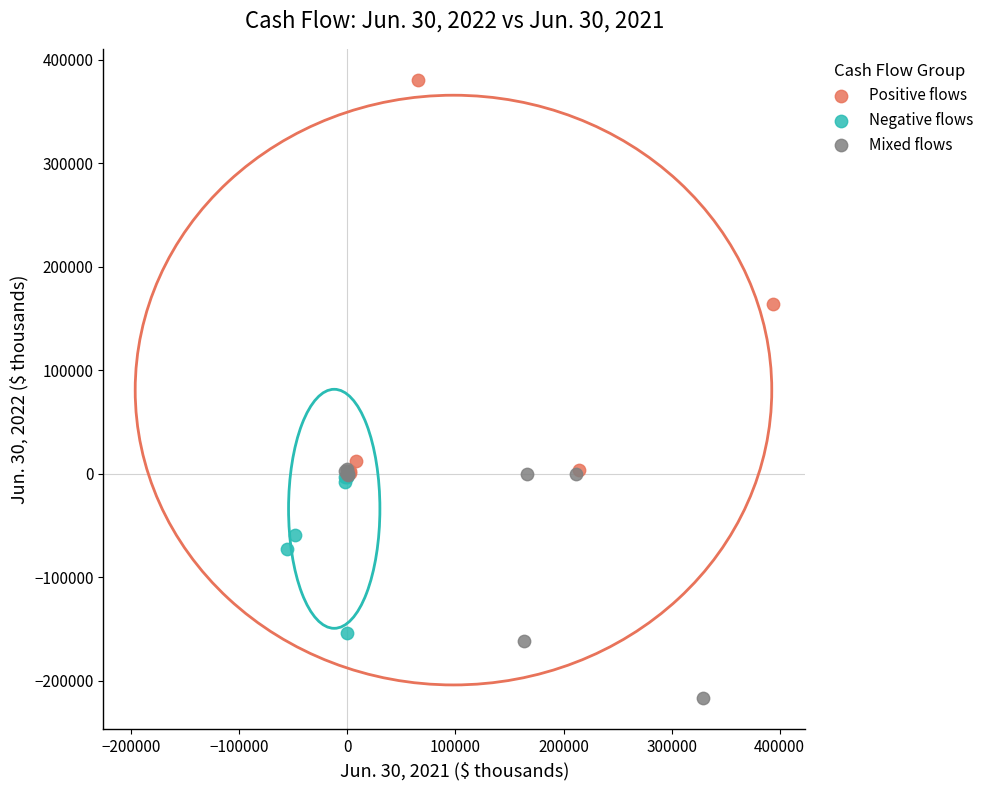

Which series has the largest Y range (max minus min)?

Positive flows